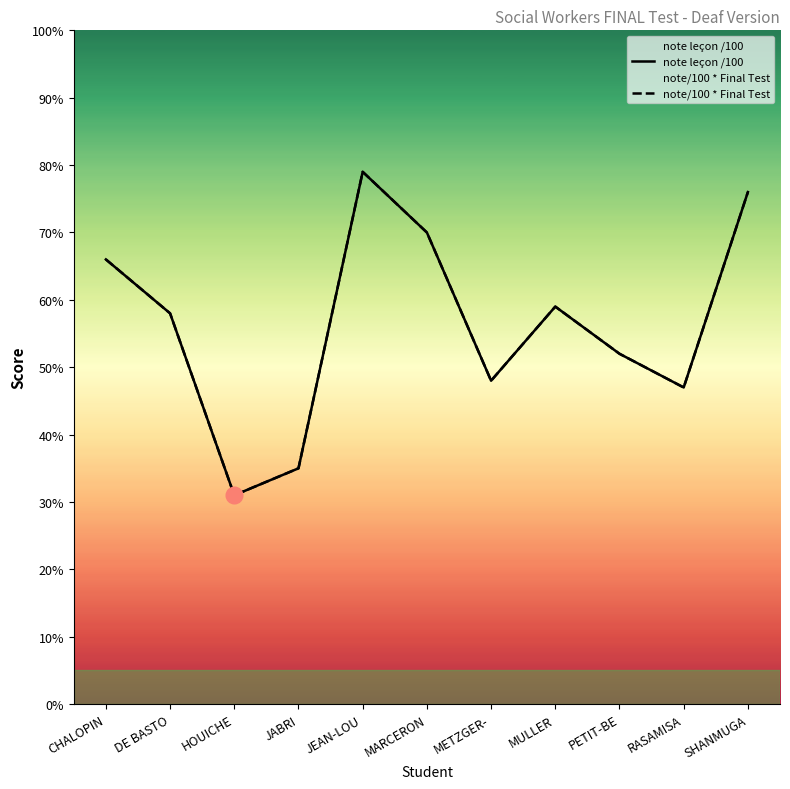

Reading right to left, transcribe all the data shown in this chart.

note leçon /100: SHANMUGA=76	RASAMISA=47	PETIT-BE=52	MULLER=59	METZGER-=48	MARCERON=70	JEAN-LOU=79	JABRI=35	HOUICHE=31	DE BASTO=58	CHALOPIN=66
note/100 * Final Test: SHANMUGA=76	RASAMISA=47	PETIT-BE=52	MULLER=59	METZGER-=48	MARCERON=70	JEAN-LOU=79	JABRI=35	HOUICHE=31	DE BASTO=58	CHALOPIN=66